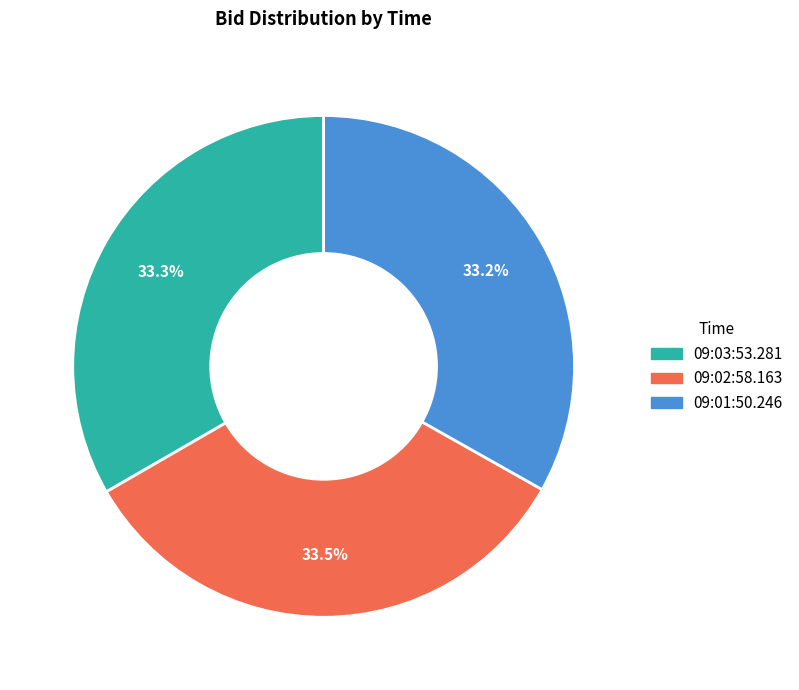

Combined, what portion of the pie is 09:03:53.281 and 09:02:58.163?

66.8%